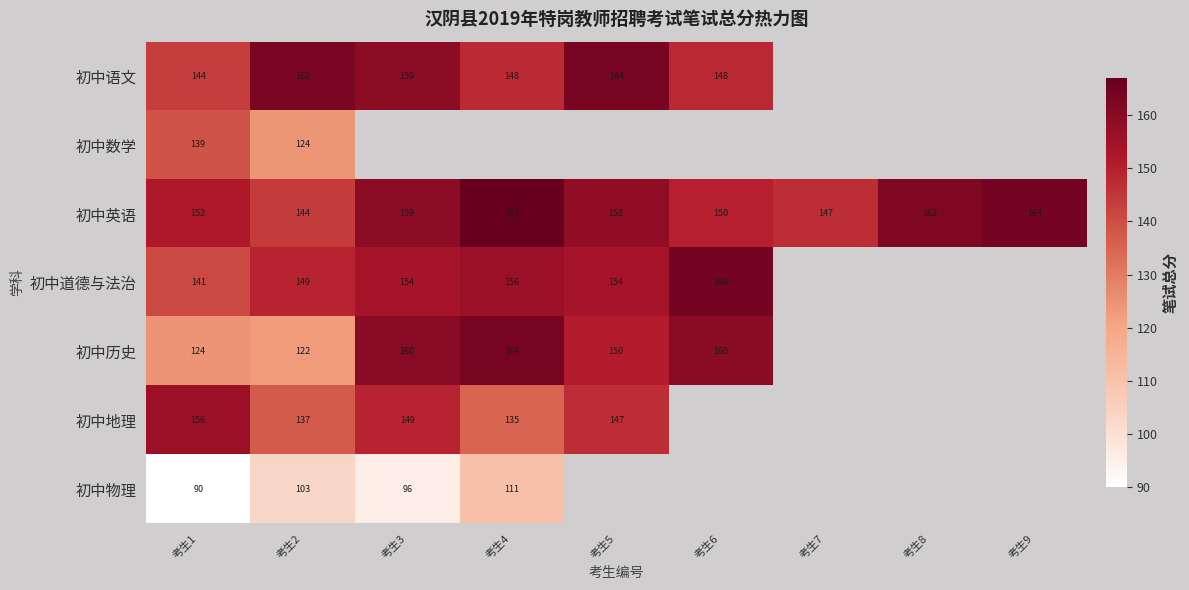

What is the difference between the maximum and second lowest values in the 初中英语 series?

20.0